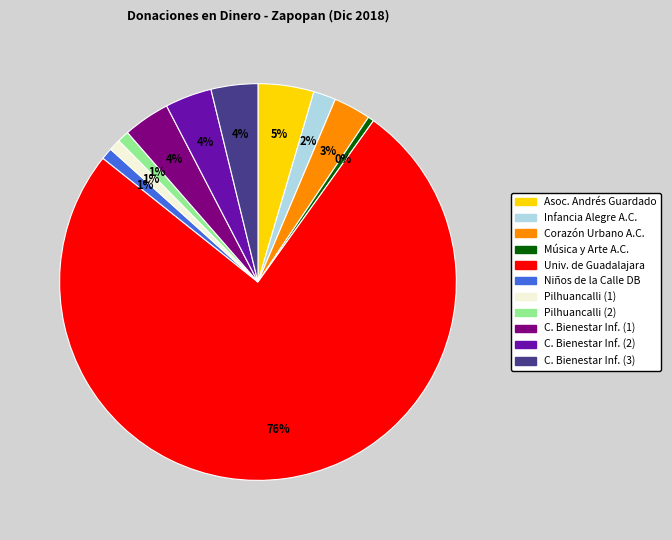

To the nearest percent, what is the difference between the largest and smallest slice percentages?

75%